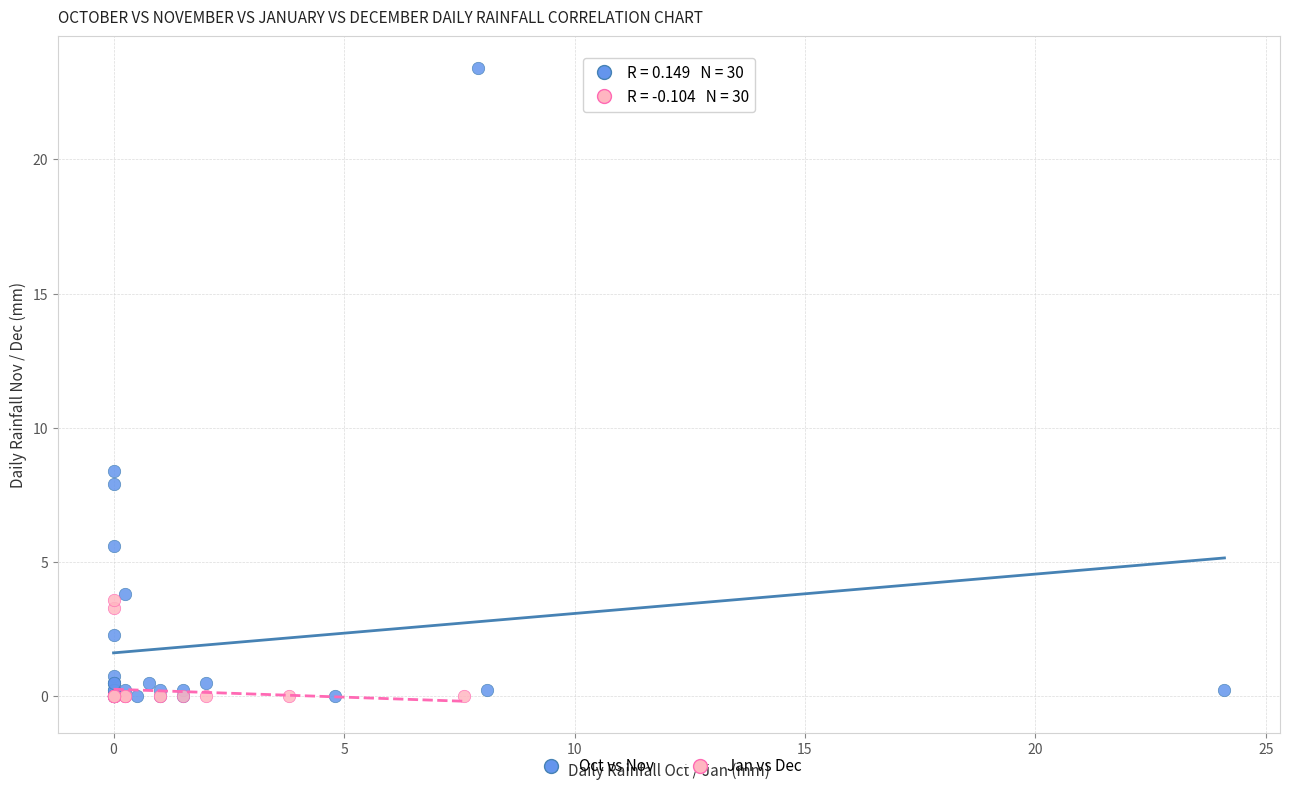

Which series contains the highest Y value?

Oct vs Nov